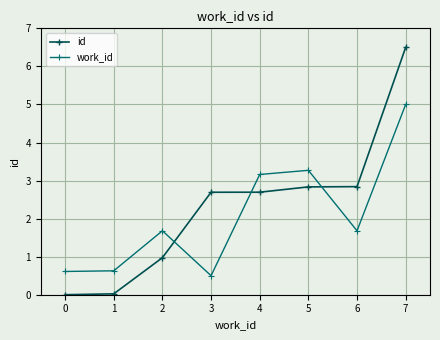

True or false: id and work_id cross at least once.

True